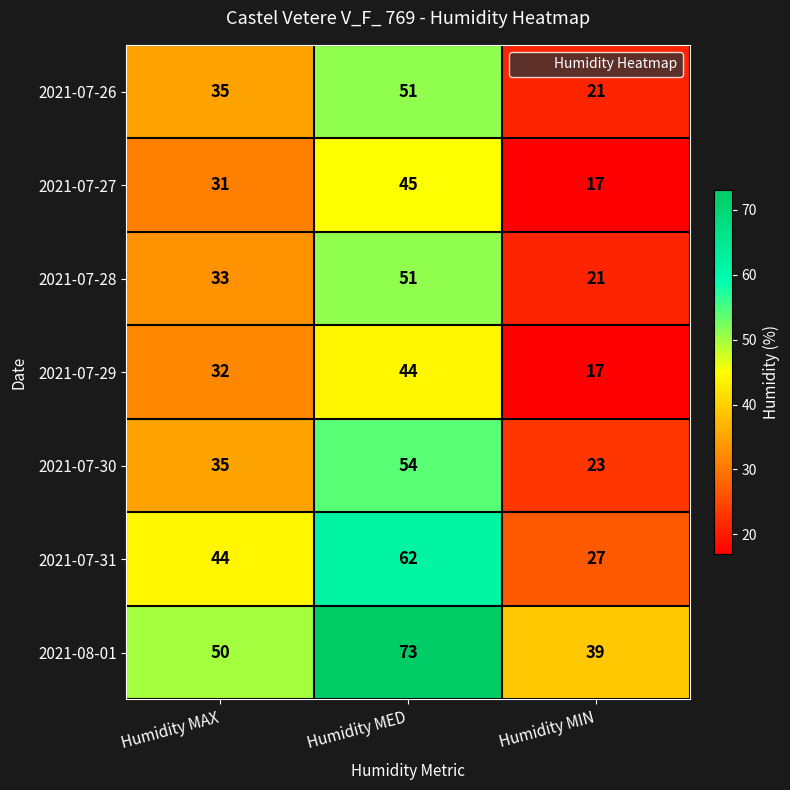

What is the average value of the 2021-07-28 series?

35